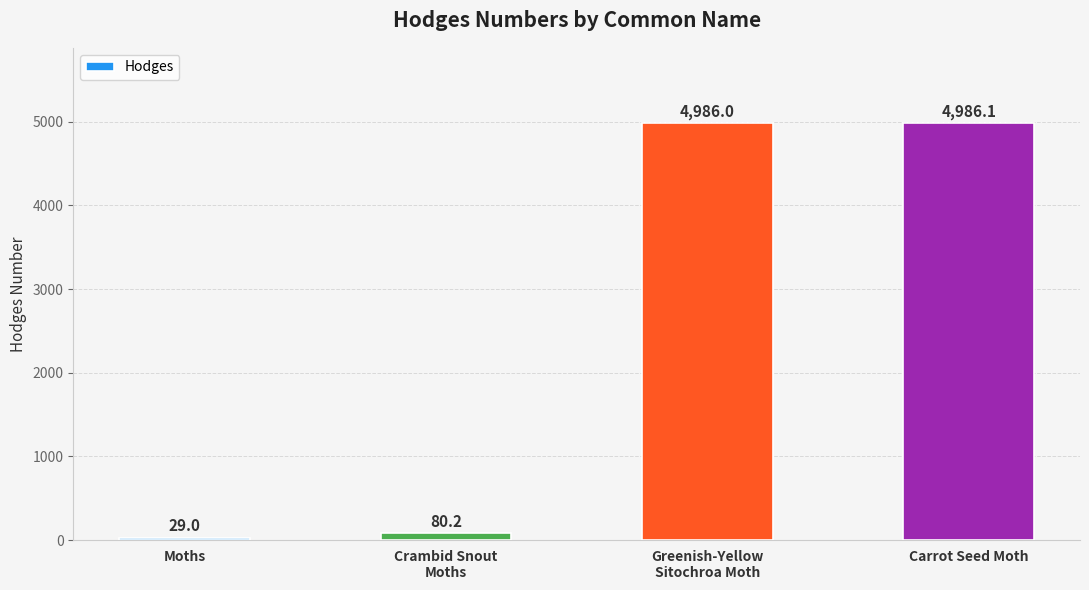

Reading left to right, extract all data points from this chart.

29.0	80.2	4986.0	4986.1